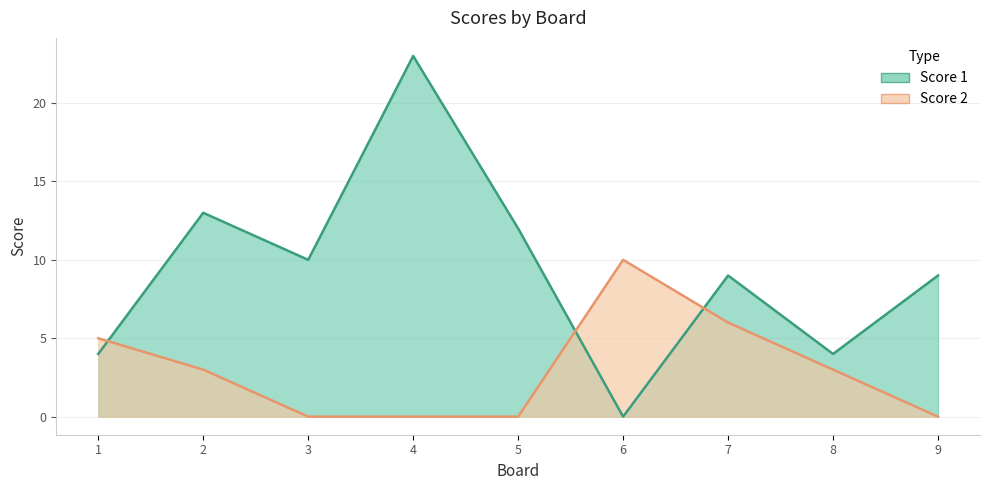

What is the greatest value displayed?

23